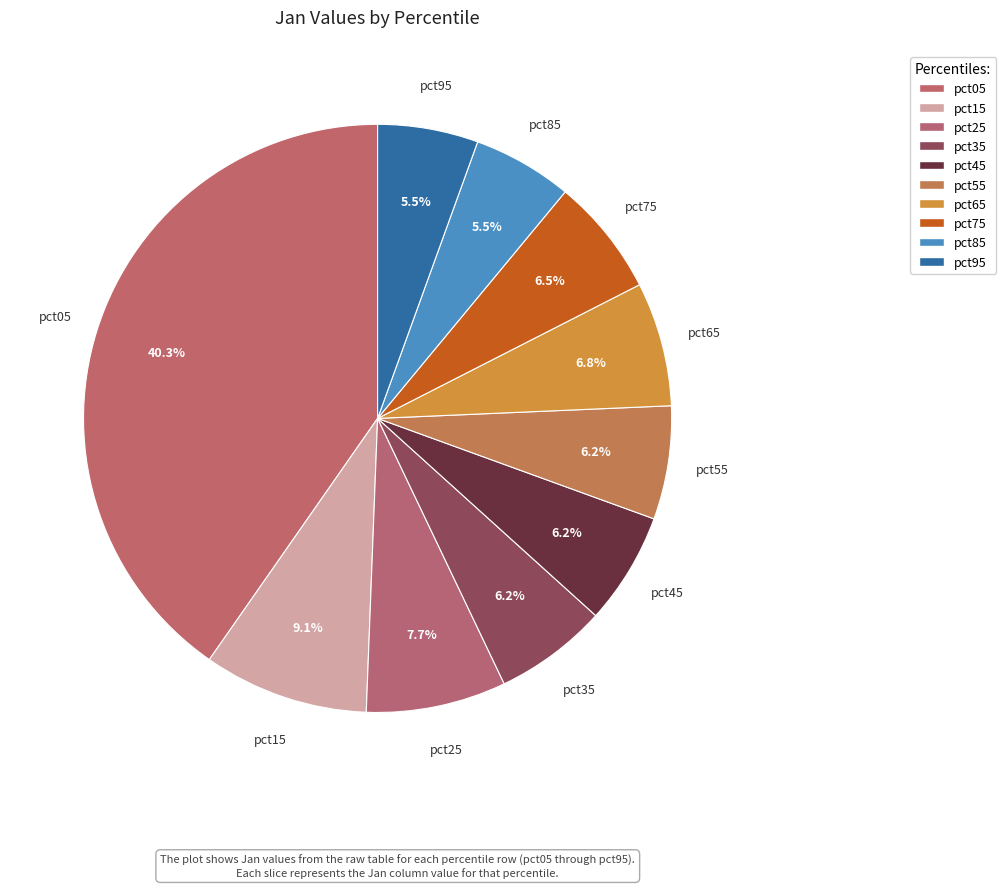

Does pct35 represent more than half of the total?

No